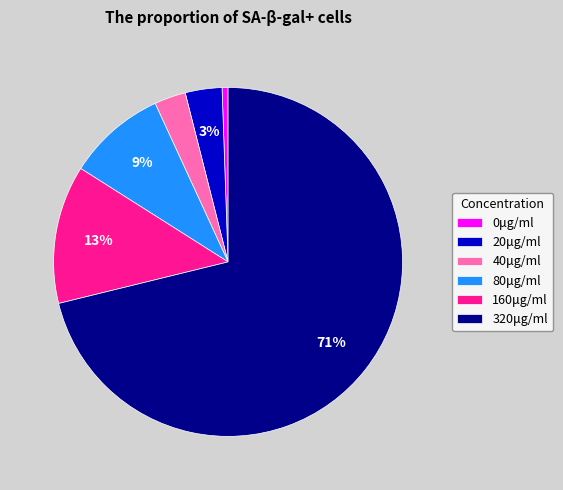

Count the number of slices in the pie.

6